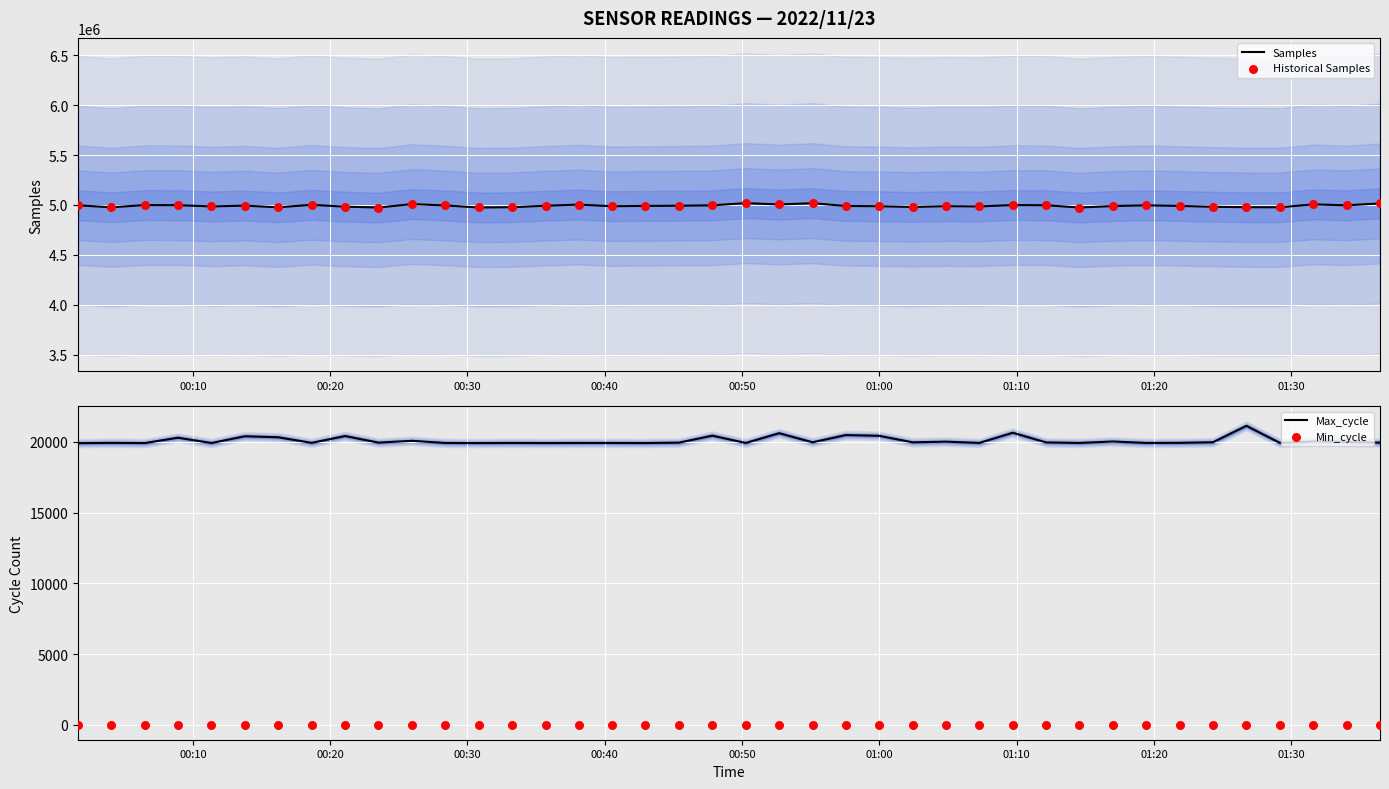

Which series reaches the maximum Y coordinate?

Samples